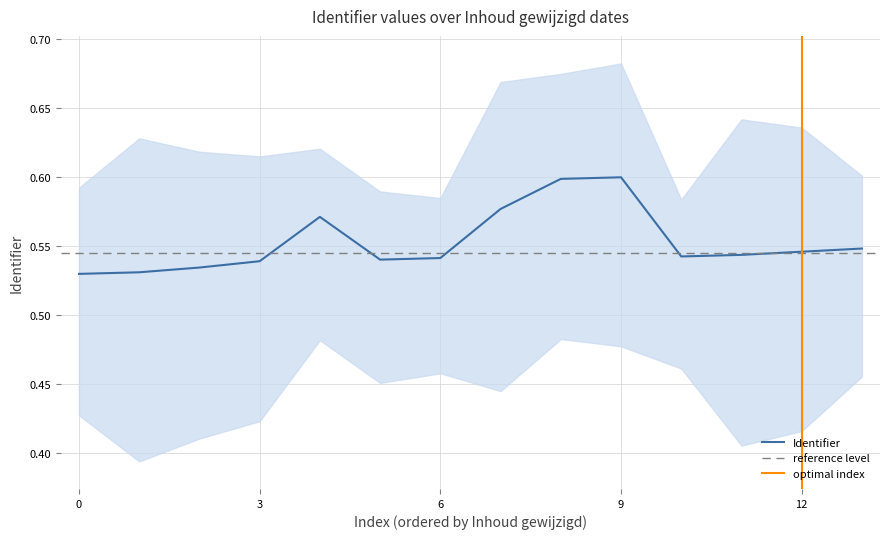

The value of Identifier at 9 is 0.9. True or false?

False